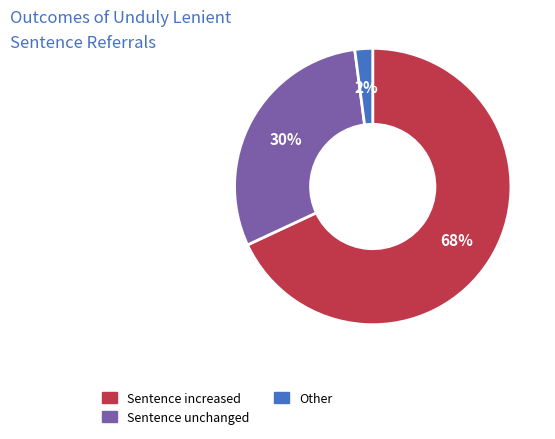

Does Other represent more than half of the total?

No